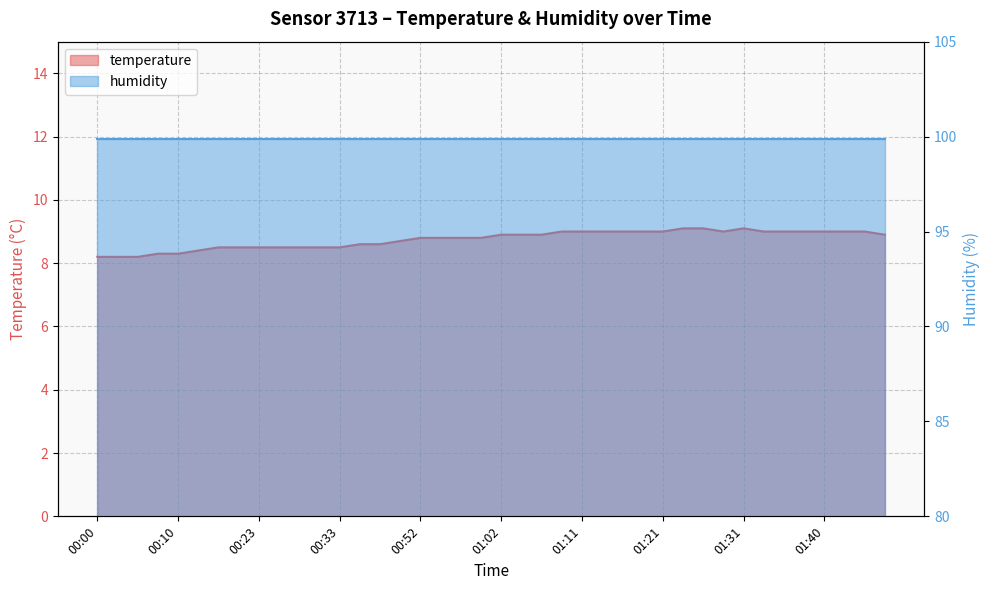

Reading right to left, transcribe all the data shown in this chart.

01:48=8.9	01:45=9.0	01:43=9.0	01:40=9.0	01:38=9.0	01:36=9.0	01:33=9.0	01:31=9.1	01:28=9.0	01:26=9.1	01:23=9.1	01:21=9.0	01:19=9.0	01:16=9.0	01:14=9.0	01:11=9.0	01:09=9.0	01:06=8.9	01:04=8.9	01:02=8.9	00:59=8.8	00:57=8.8	00:54=8.8	00:52=8.8	00:49=8.7	00:41=8.6	00:36=8.6	00:33=8.5	00:31=8.5	00:28=8.5	00:25=8.5	00:23=8.5	00:20=8.5	00:18=8.5	00:12=8.4	00:10=8.3	00:07=8.3	00:05=8.2	00:02=8.2	00:00=8.2